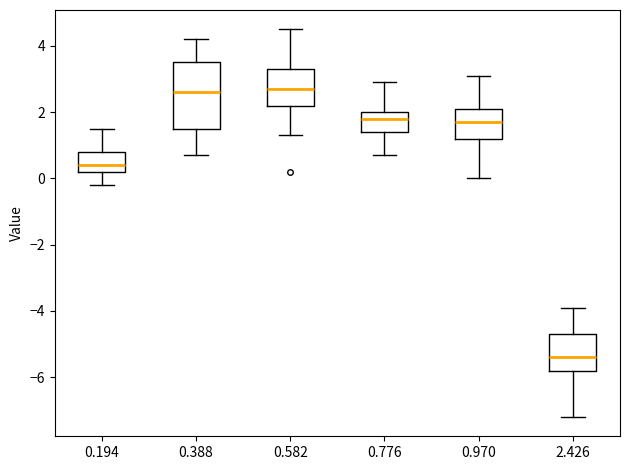

Which box is the tallest, from its lower edge to its upper edge?

0.388